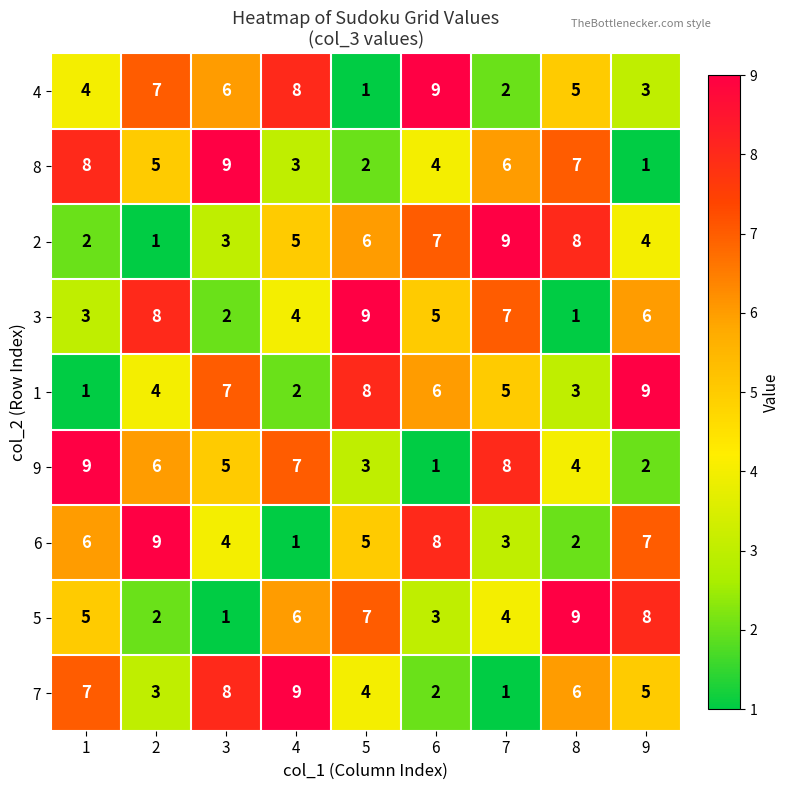

What is the sum of all 1 values?

45